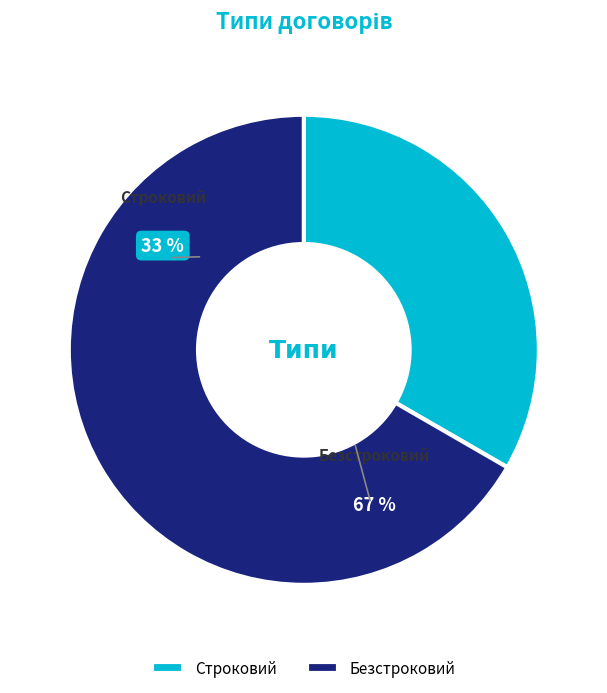

How many slices are in this pie chart?

2